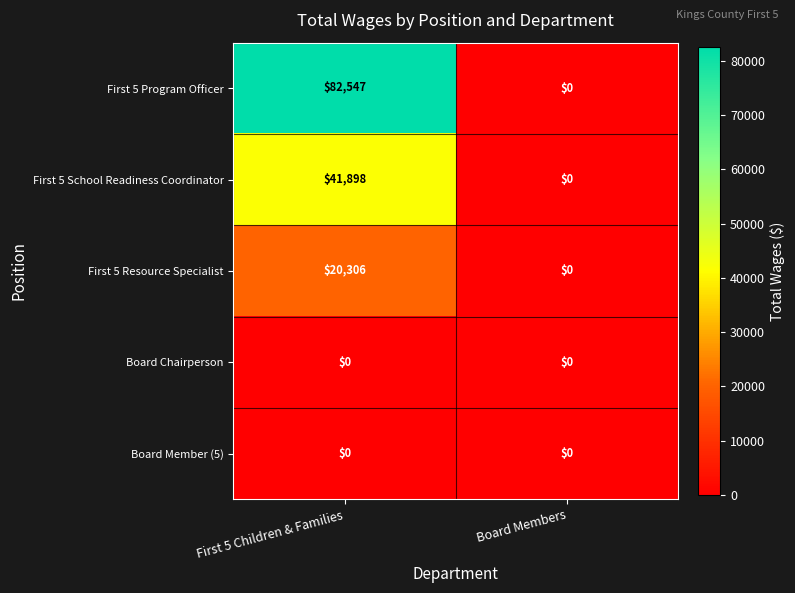

How many data points in First 5 School Readiness Coordinator are less than 41898?

1